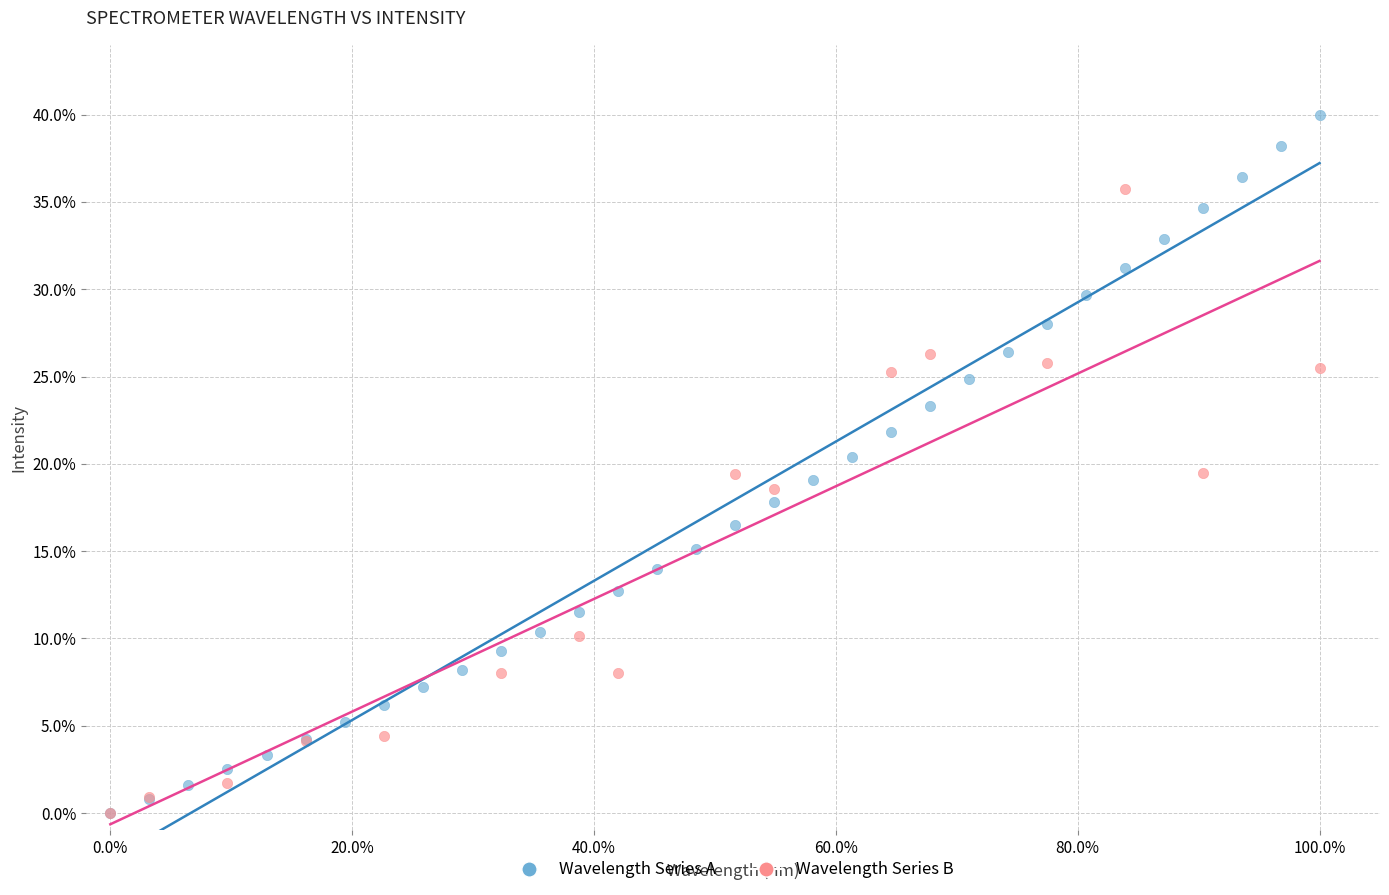

Which series has the widest spread of Y values?

Wavelength Series A